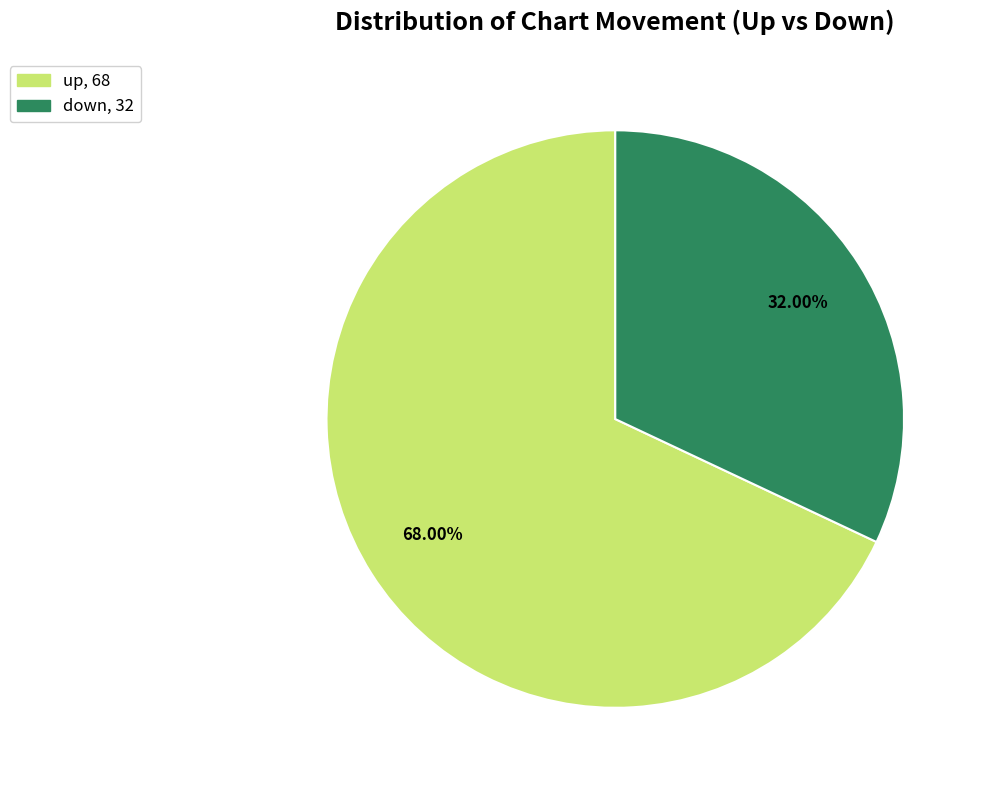

What is the ratio of the value at down to the value at up?

0.5